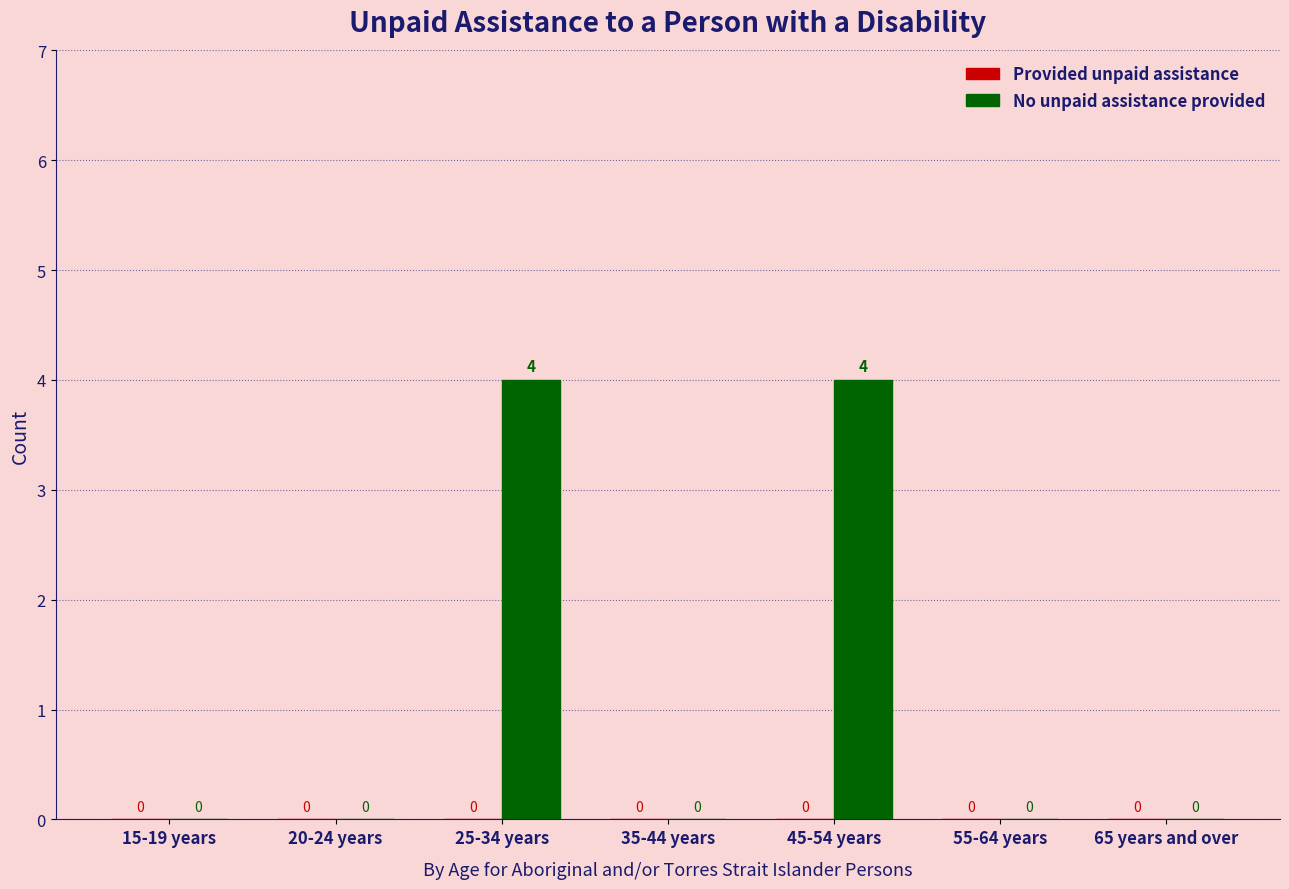

What is the ratio of the value at 25-34 years to the value at 45-54 years?

1.0